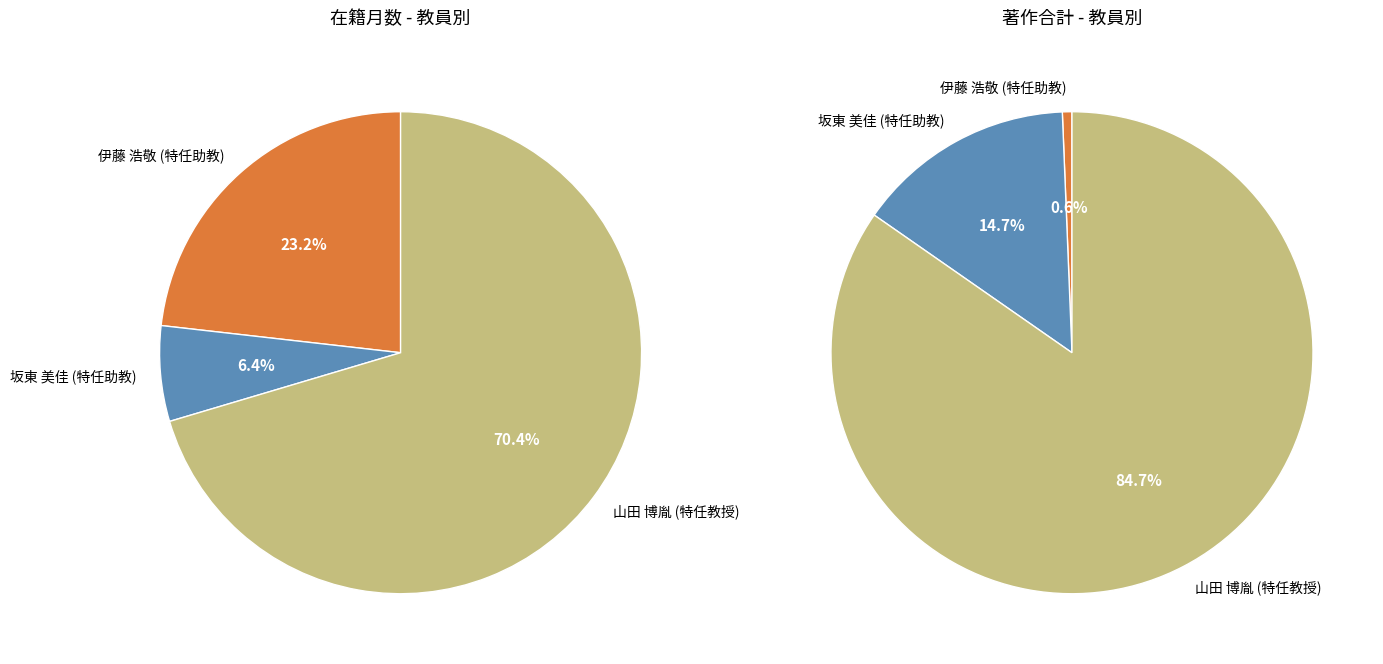

Is the sum of 伊藤 浩敬 (特任助教) and 山田 博胤 (特任教授) greater than half?

Yes